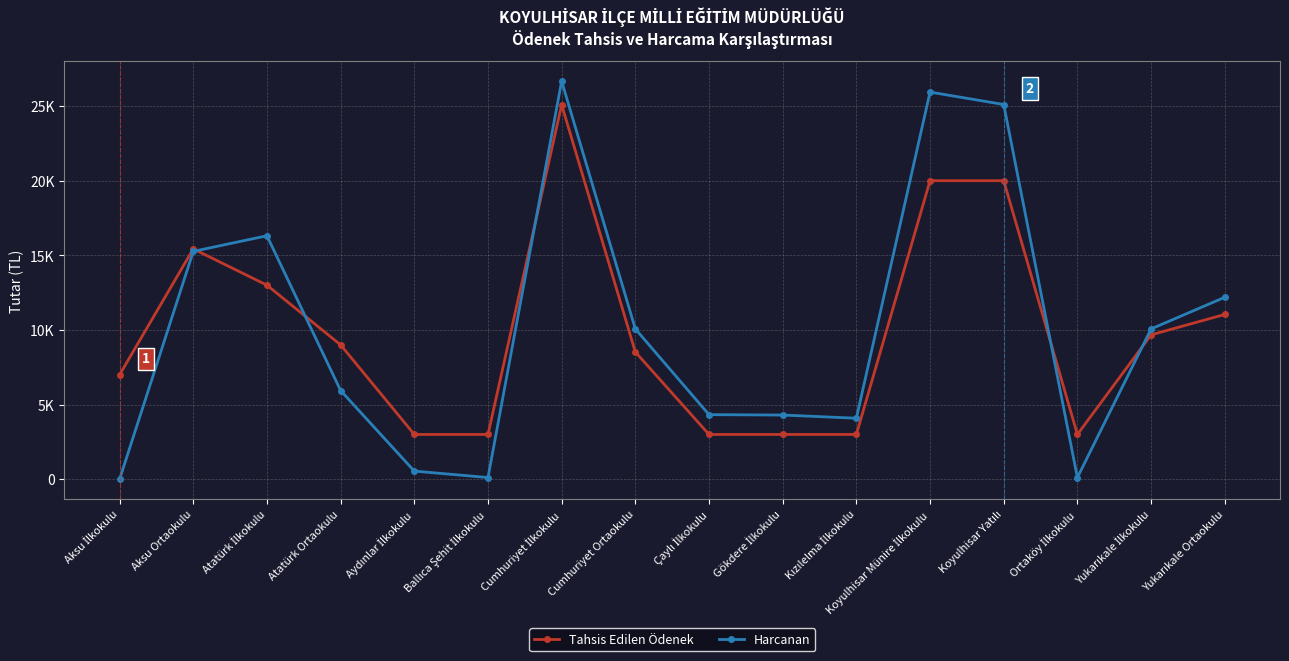

Does the chart have visible grid lines?

Yes